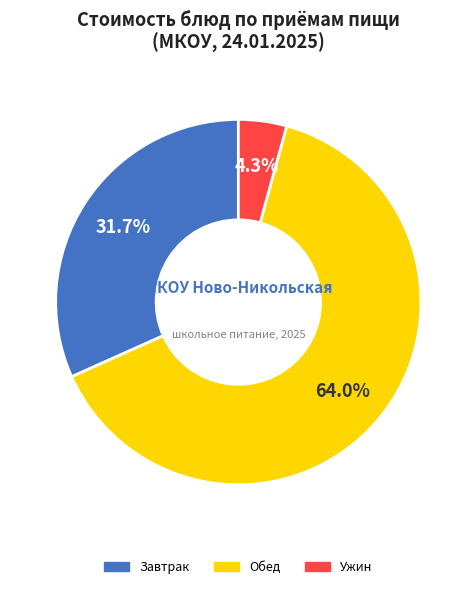

Does any single category account for the majority?

Yes